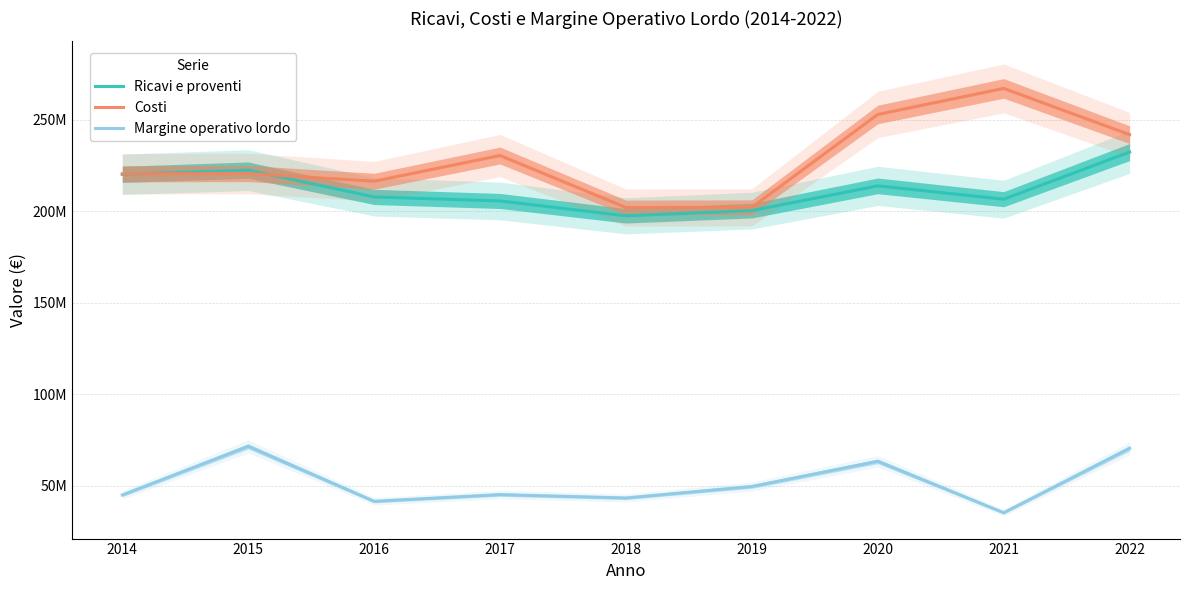

Where does the Costi series first go above 220625565?

2015